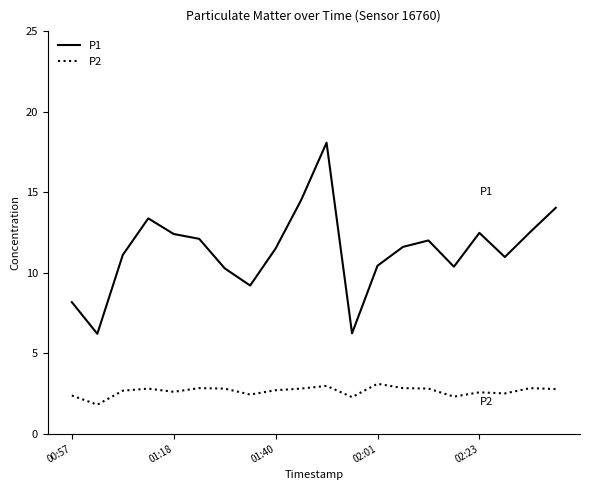

Rank the series by their maximum value, from highest to lowest.

P1, P2